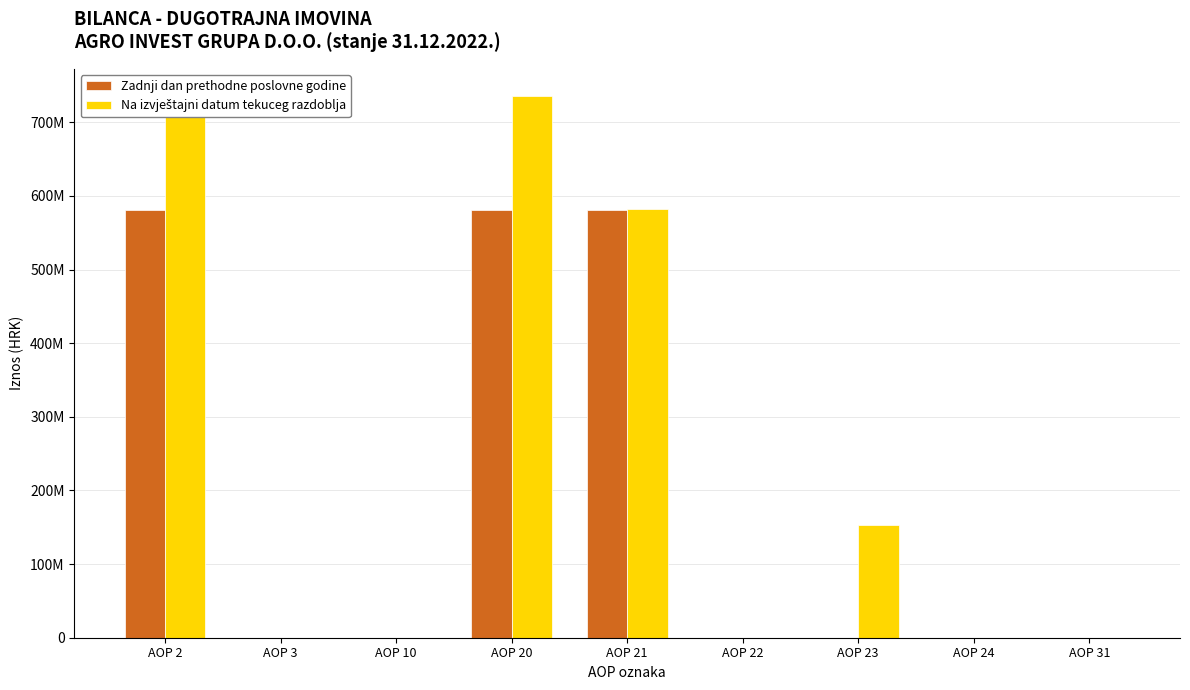

List the series in order of their overall mean, highest first.

Na izvještajni datum tekuceg razdoblja, Zadnji dan prethodne poslovne godine